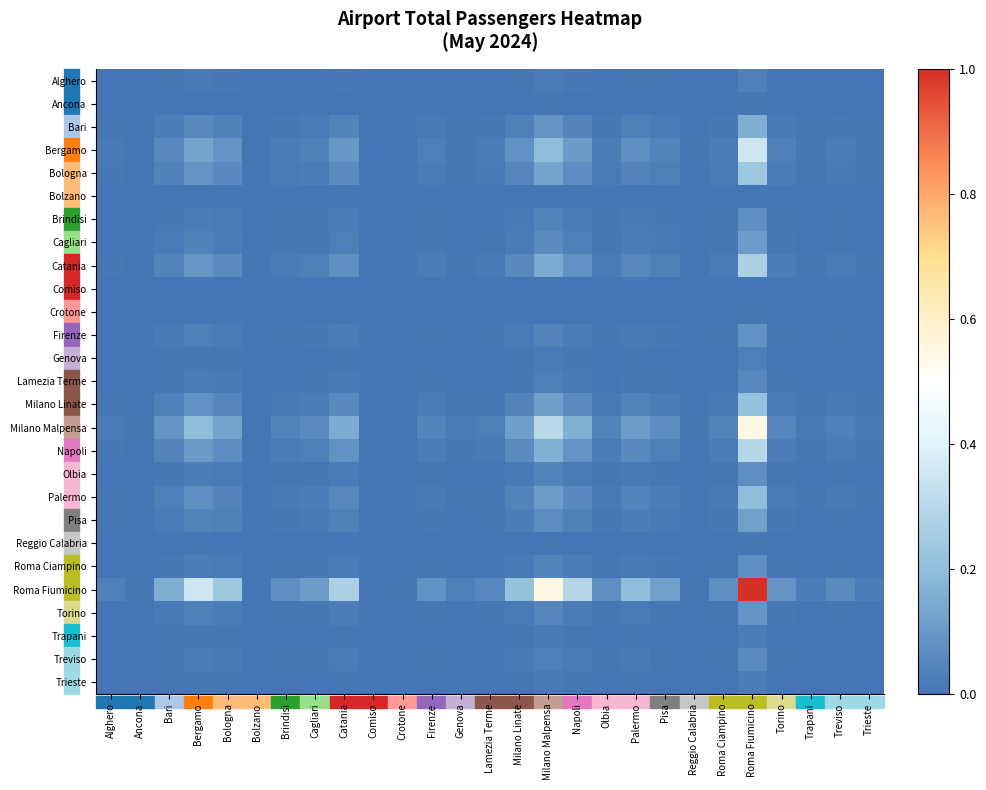

At how many categories does at least one series exceed 0?

26